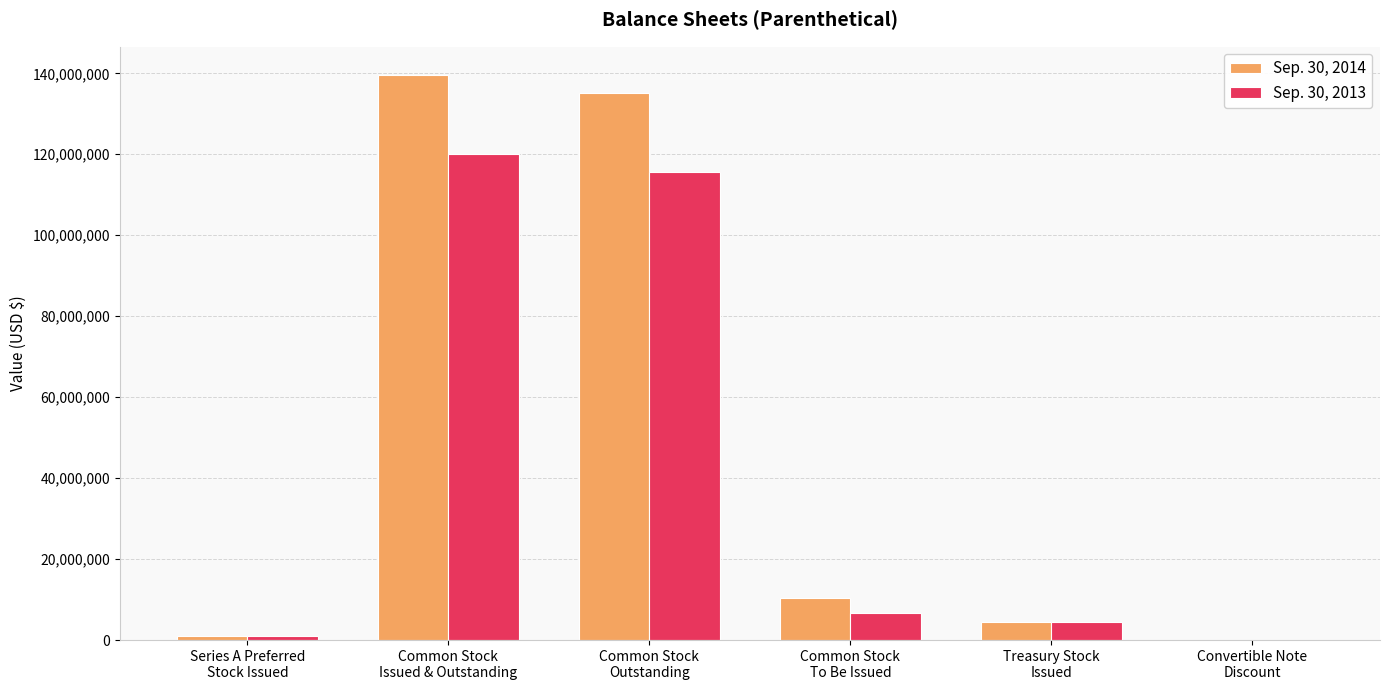

Which series has the largest total across all categories?

Sep. 30, 2014